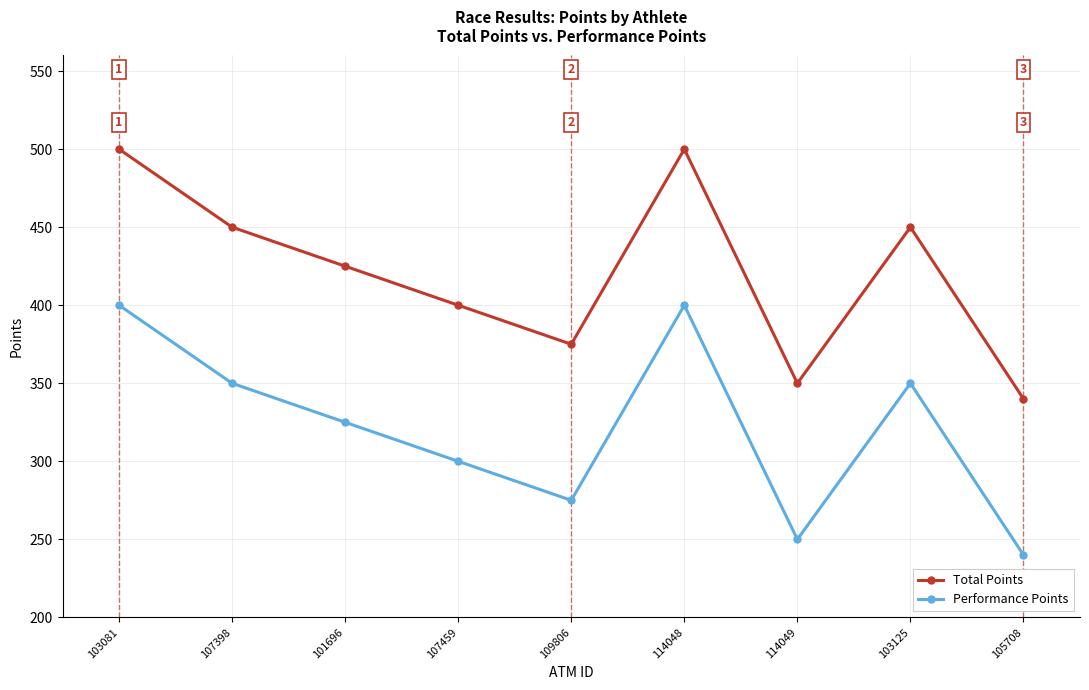

What is the label of the 1st point from the right?

105708